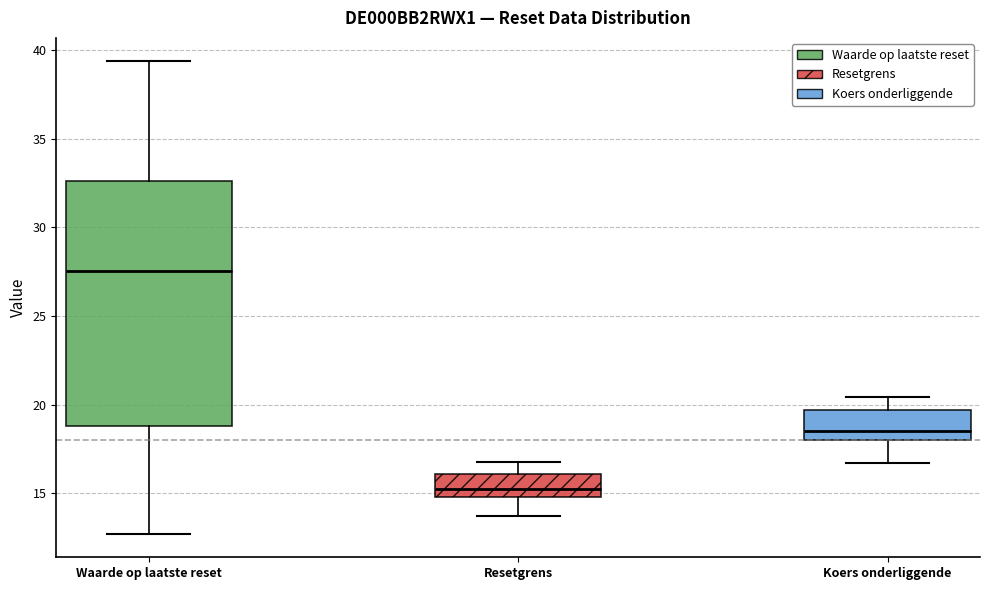

Where does the median line of the box for Koers onderliggende sit on the y-axis? The values are not printed on the chart, so give them approximately, as read against the axis.

18.5